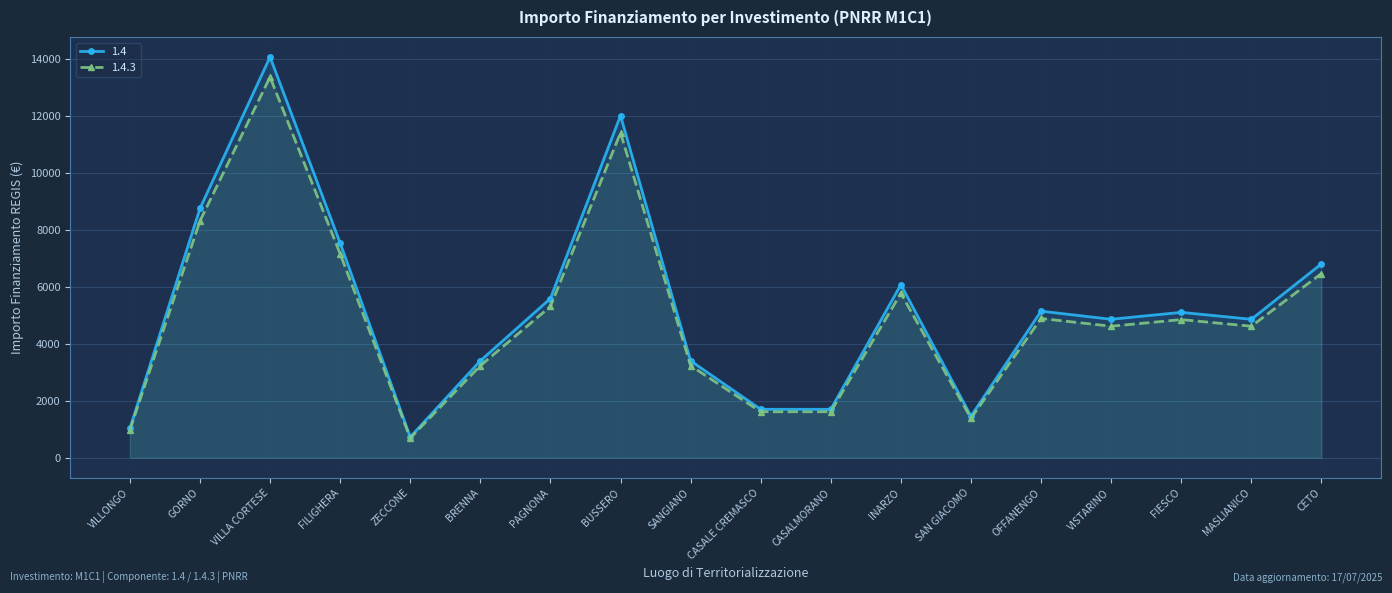

Is it true that 1.4.3 equals 1487.9 at SANGIANO?

False